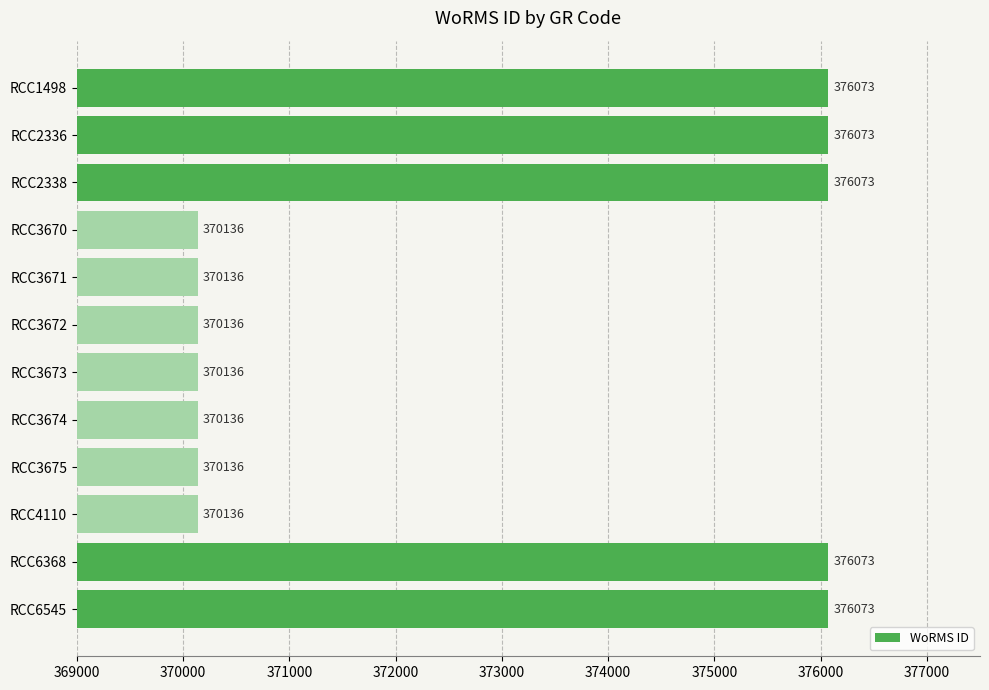

What is the difference between the maximum and second lowest values?

5937